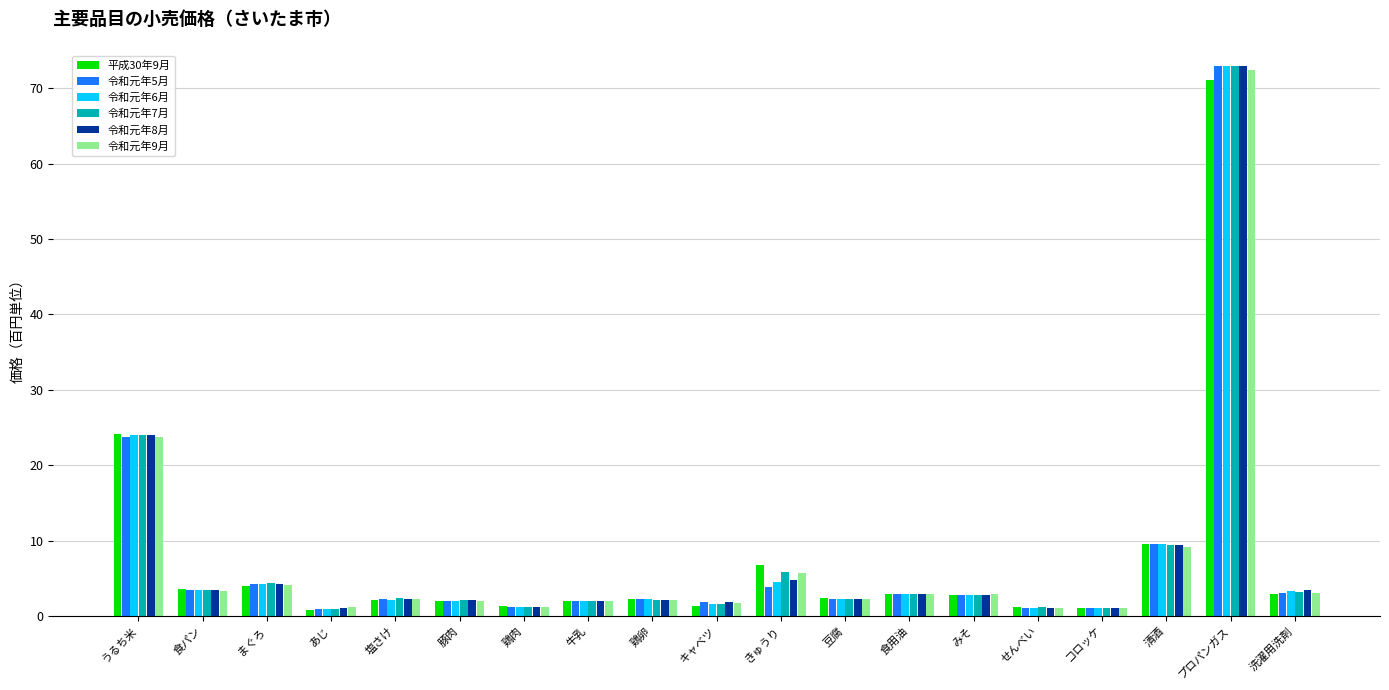

At which label does 令和元年9月 first exceed 2?

うるち米